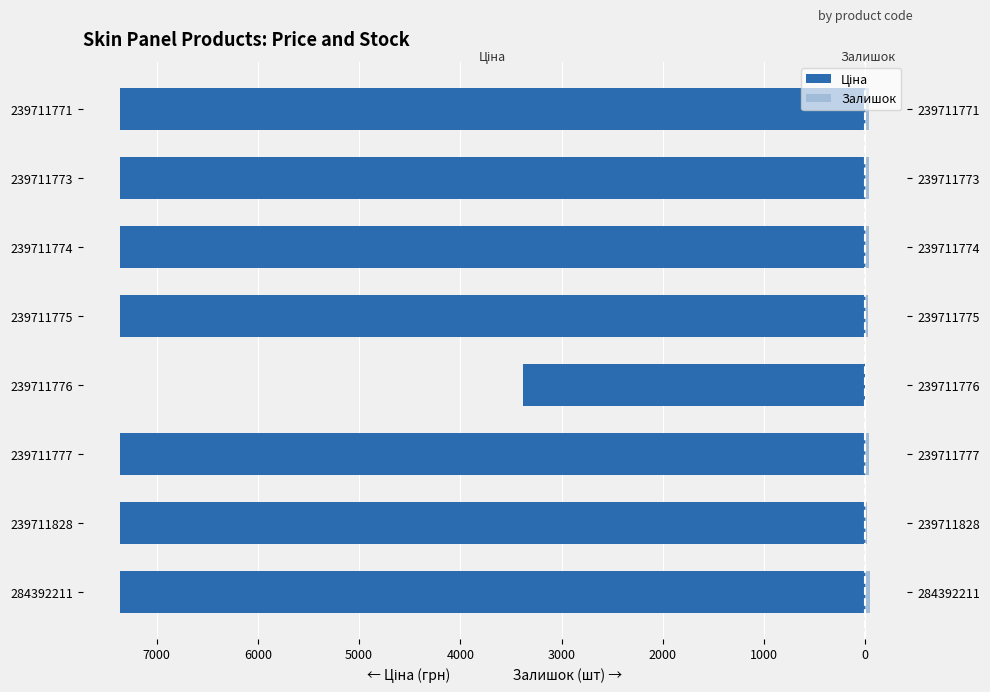

The value of Ціна at 239711777 is -7360.2. True or false?

True